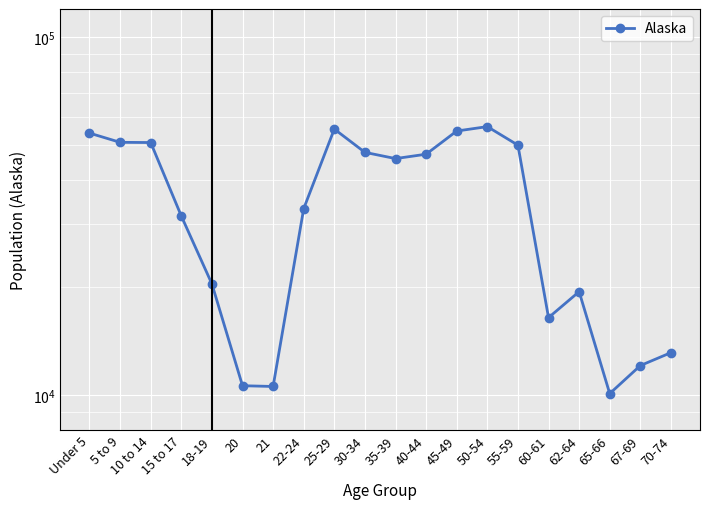

Reading right to left, what are all the values shown in this chart?

13148	12099	10103	19467	16471	49971	56300	54726	47141	45833	47706	55419	33214	10577	10628	20462	31679	50816	50887	53996